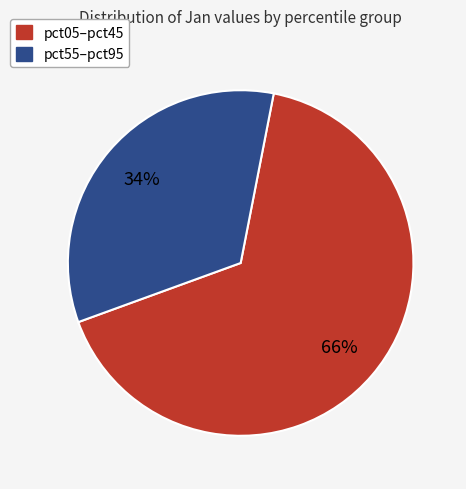

Is there a majority slice in this chart?

Yes